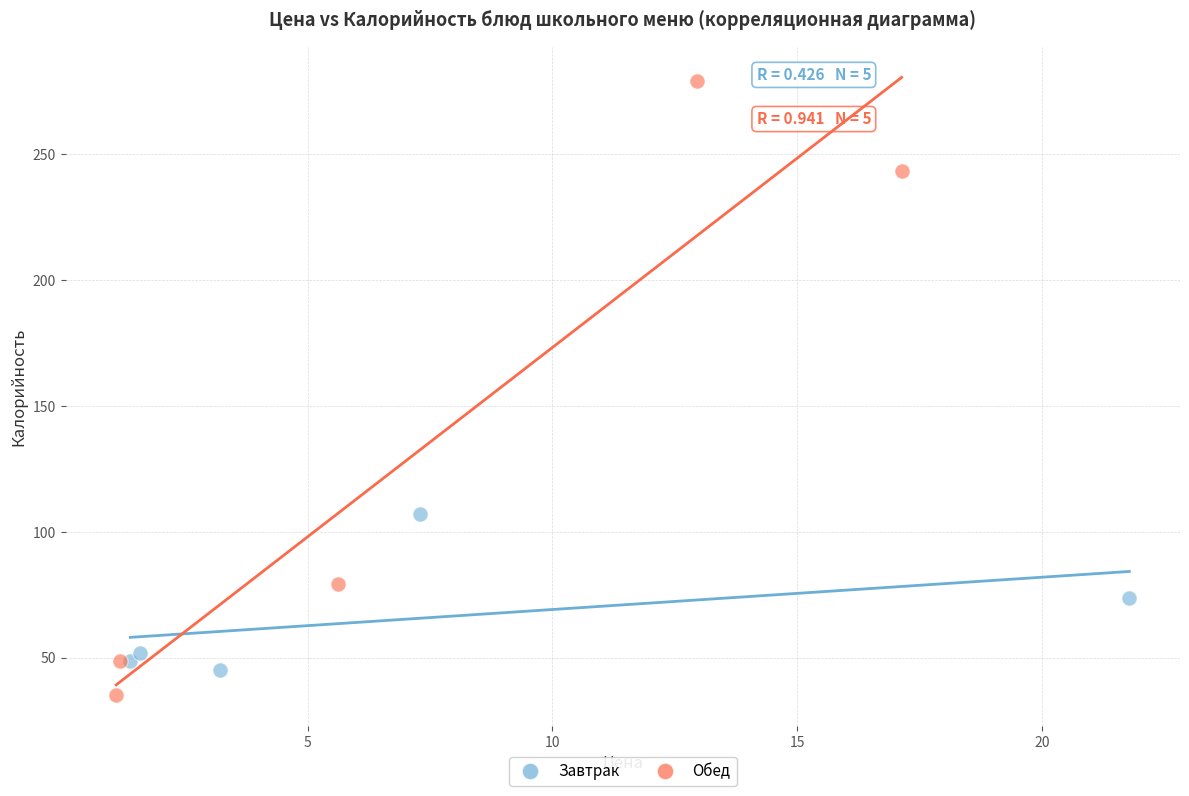

Which series reaches the maximum Y coordinate?

Обед